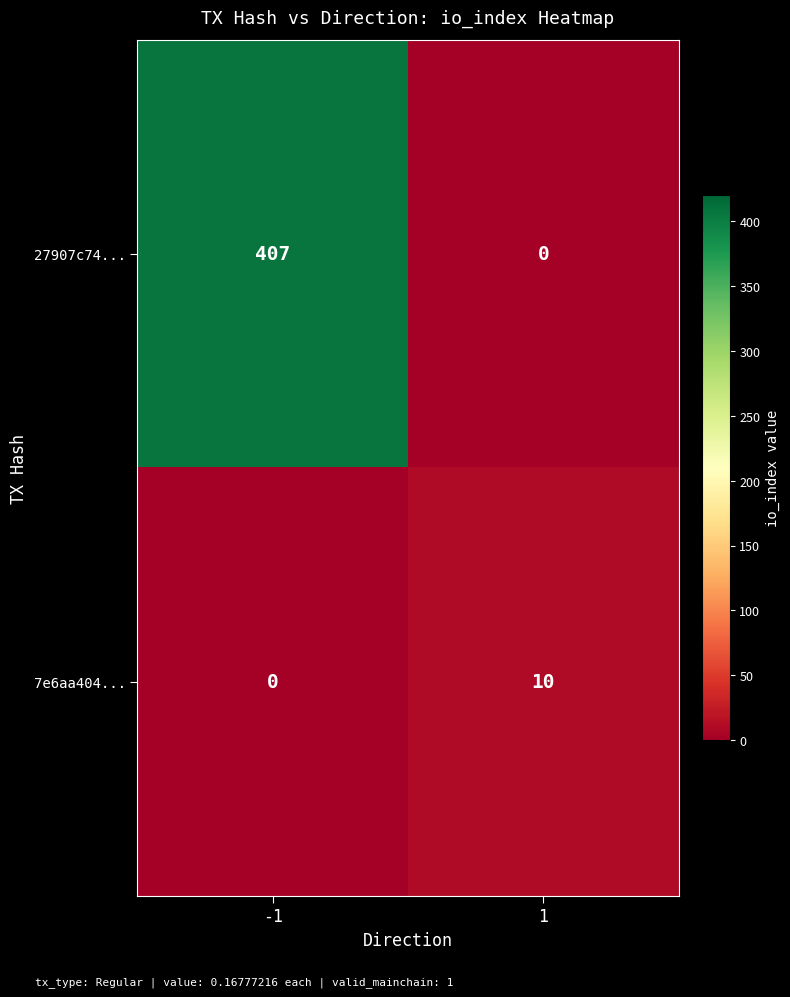

Which series has the largest total across all categories?

27907c74...